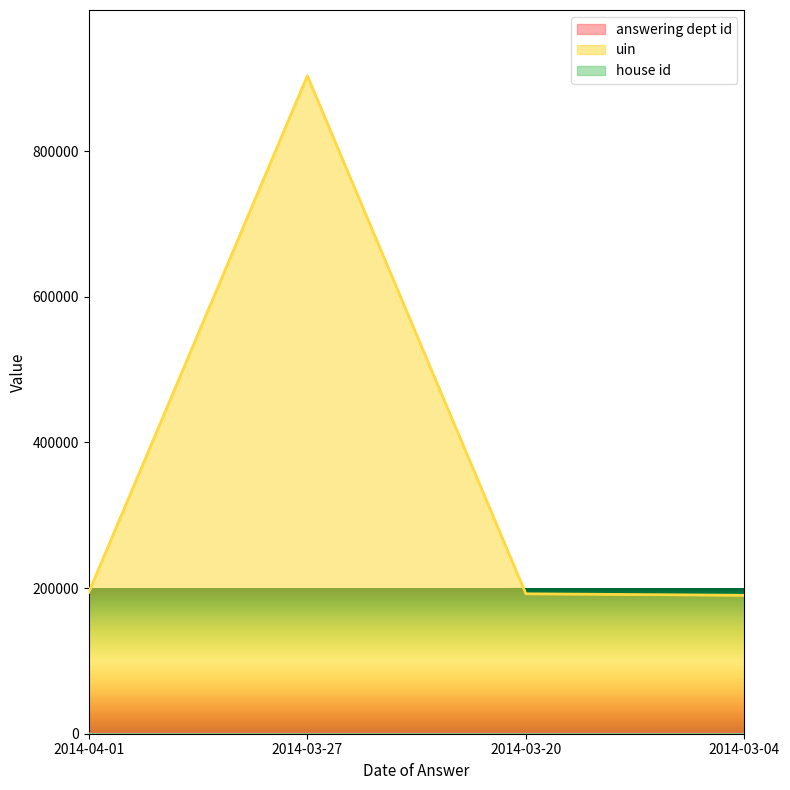

Between 2014-03-27 and 2014-03-20, which series saw the biggest shift?

uin